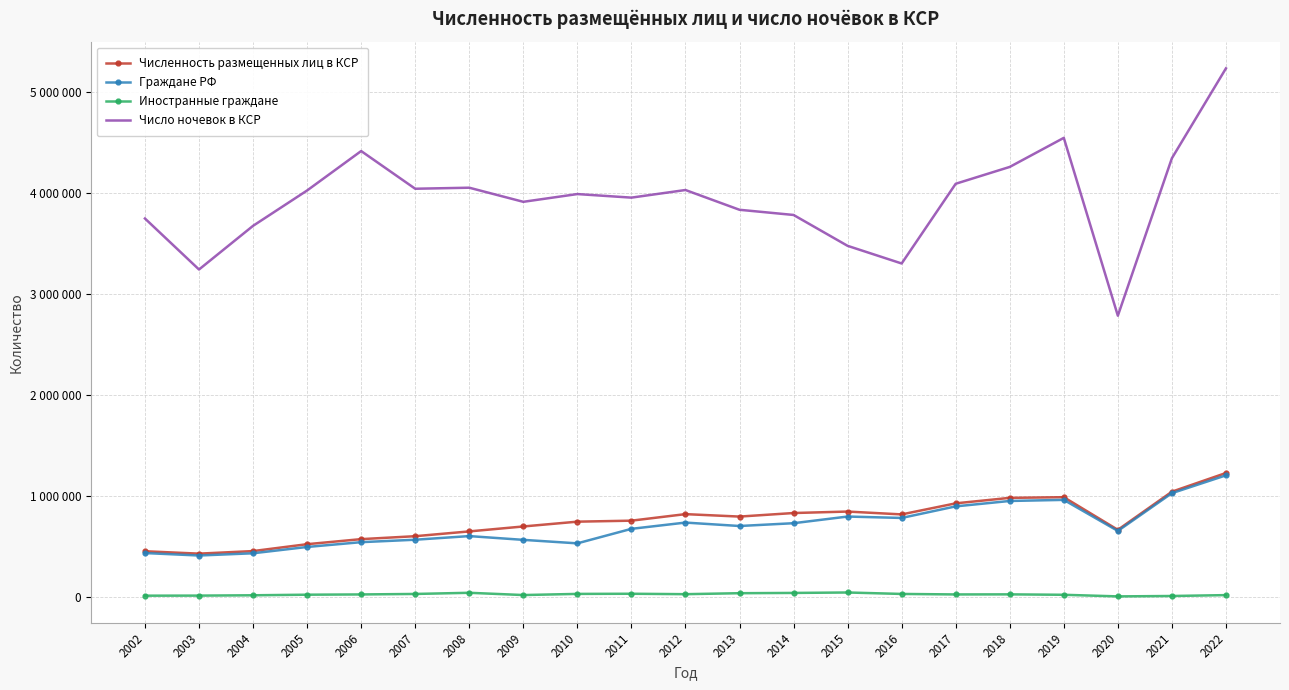

What are all the series names shown in the legend?

Численность размещенных лиц в КСР, Граждане РФ, Иностранные граждане, Число ночевок в КСР